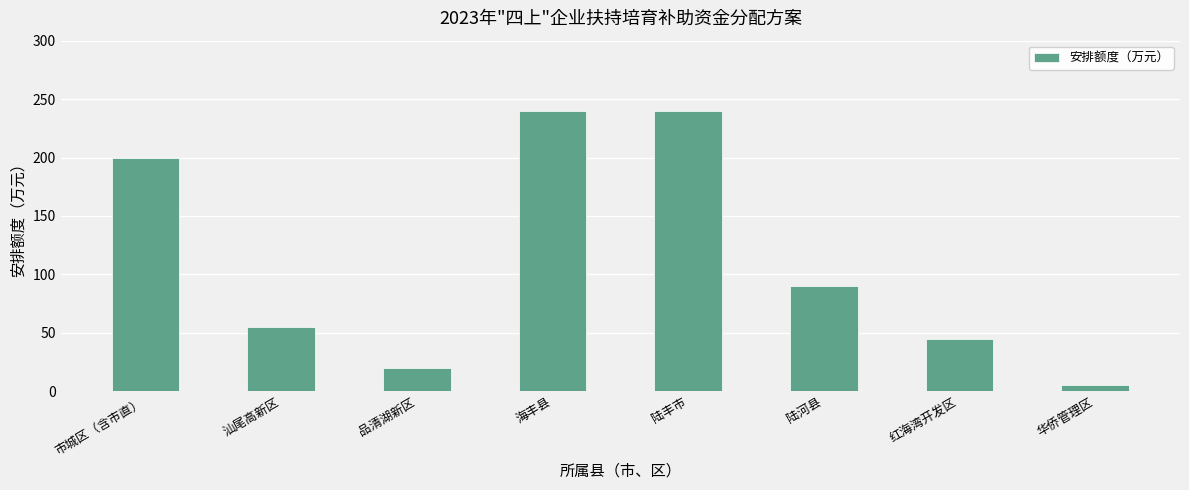

What is the difference between the values at 陆丰市 and 陆河县?

150